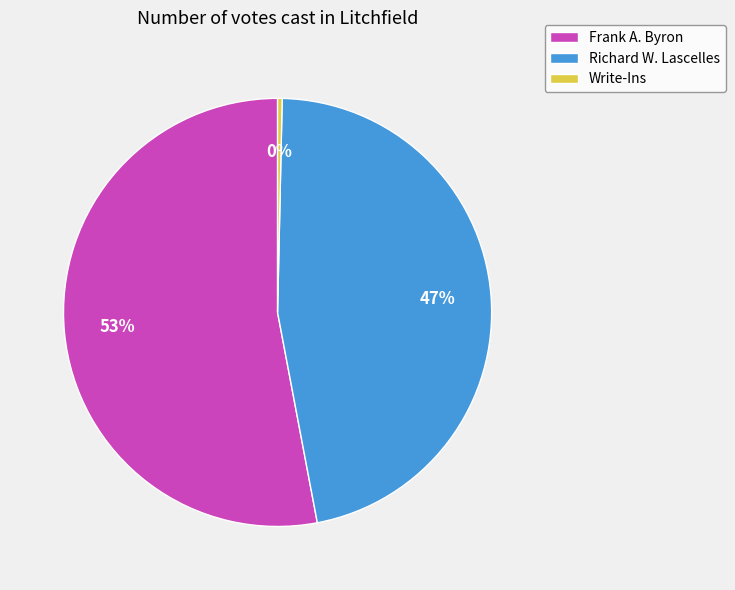

Is there any slice that represents more than half of the pie?

Yes